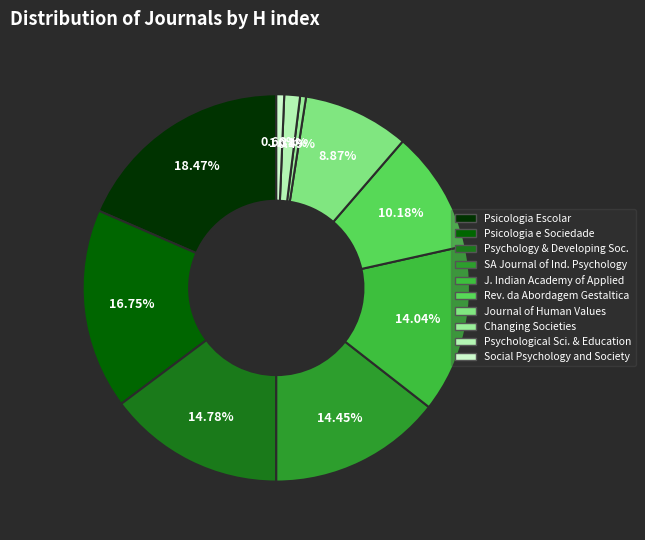

To the nearest percent, what is the difference between the largest and smallest slice percentages?

18%